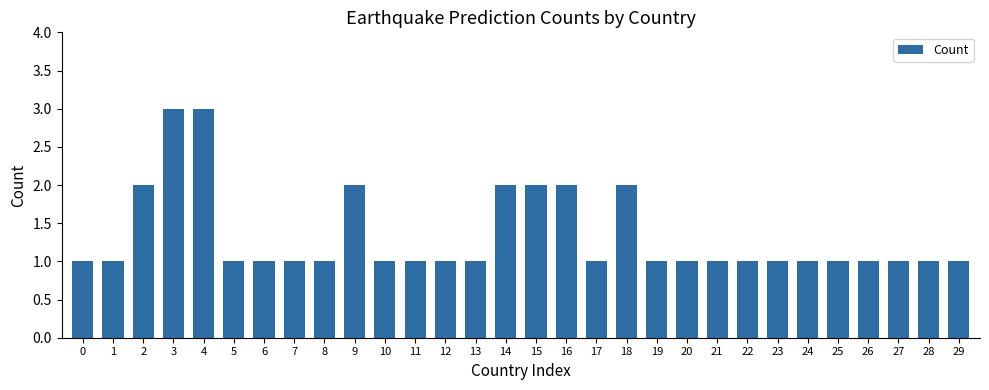

Count the number of categories in the chart.

30